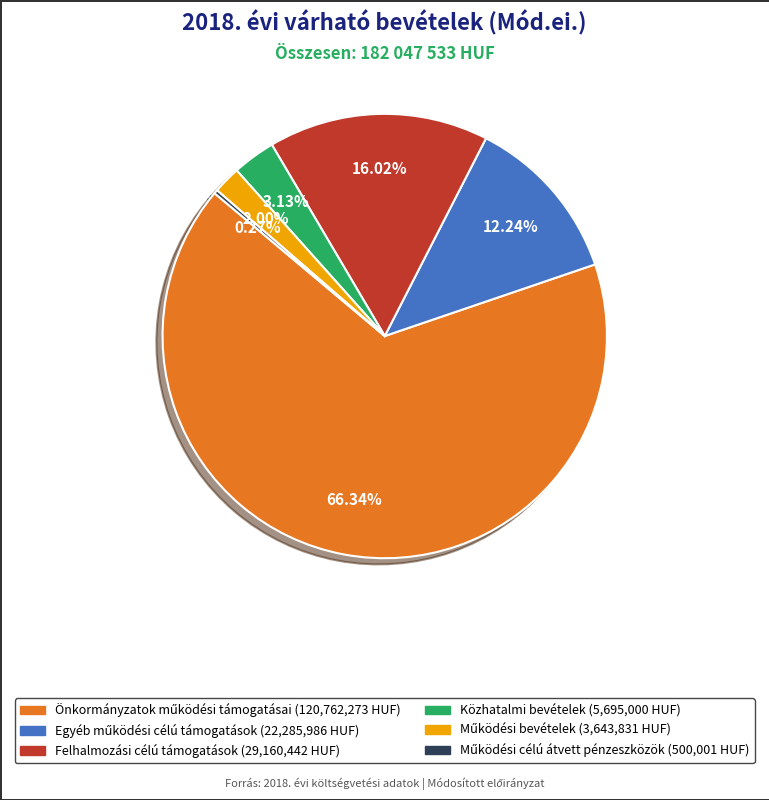

Does any single category account for the majority?

Yes